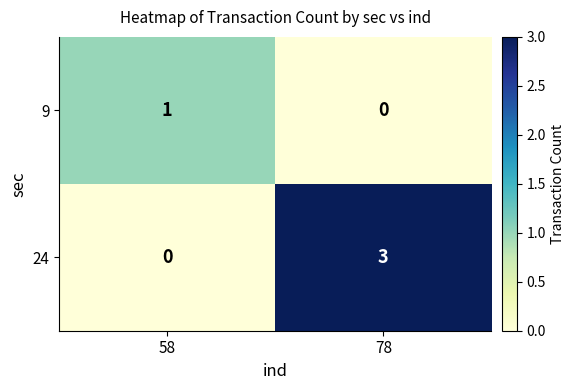

Which category has the highest value across all series?

78